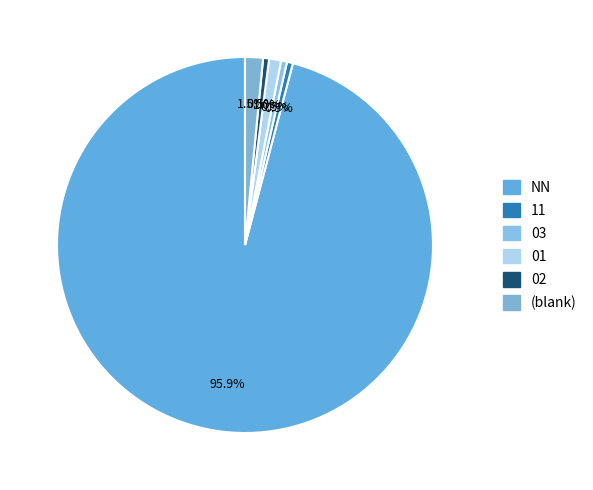

To the nearest percent, what is the average slice percentage?

17%